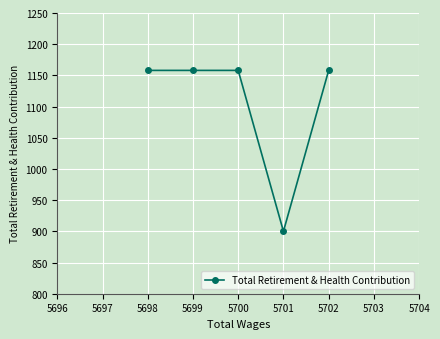

What is the value of the 4th point from the left?

900